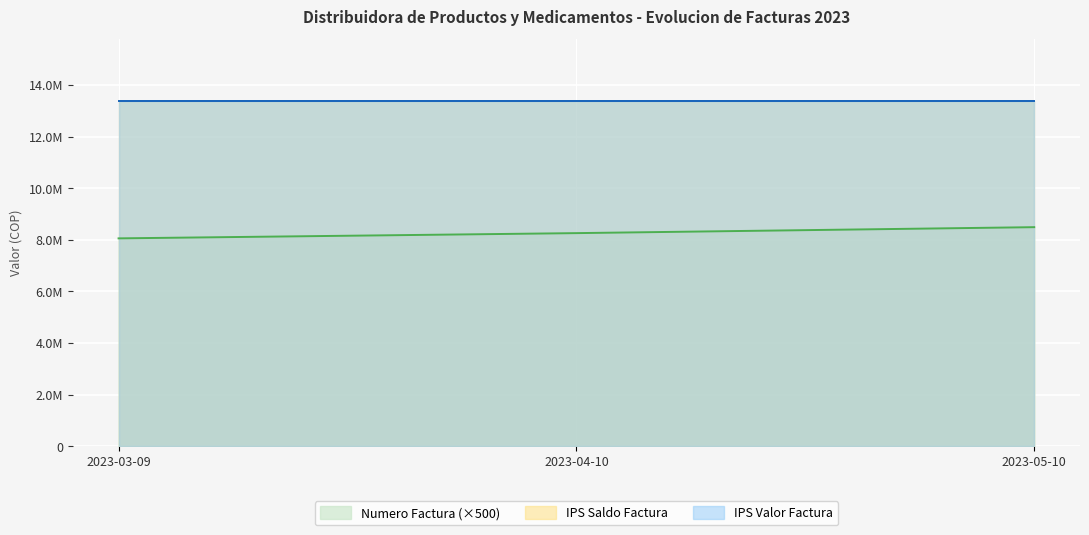

At which category is the sum across all series the highest?

2023-05-10